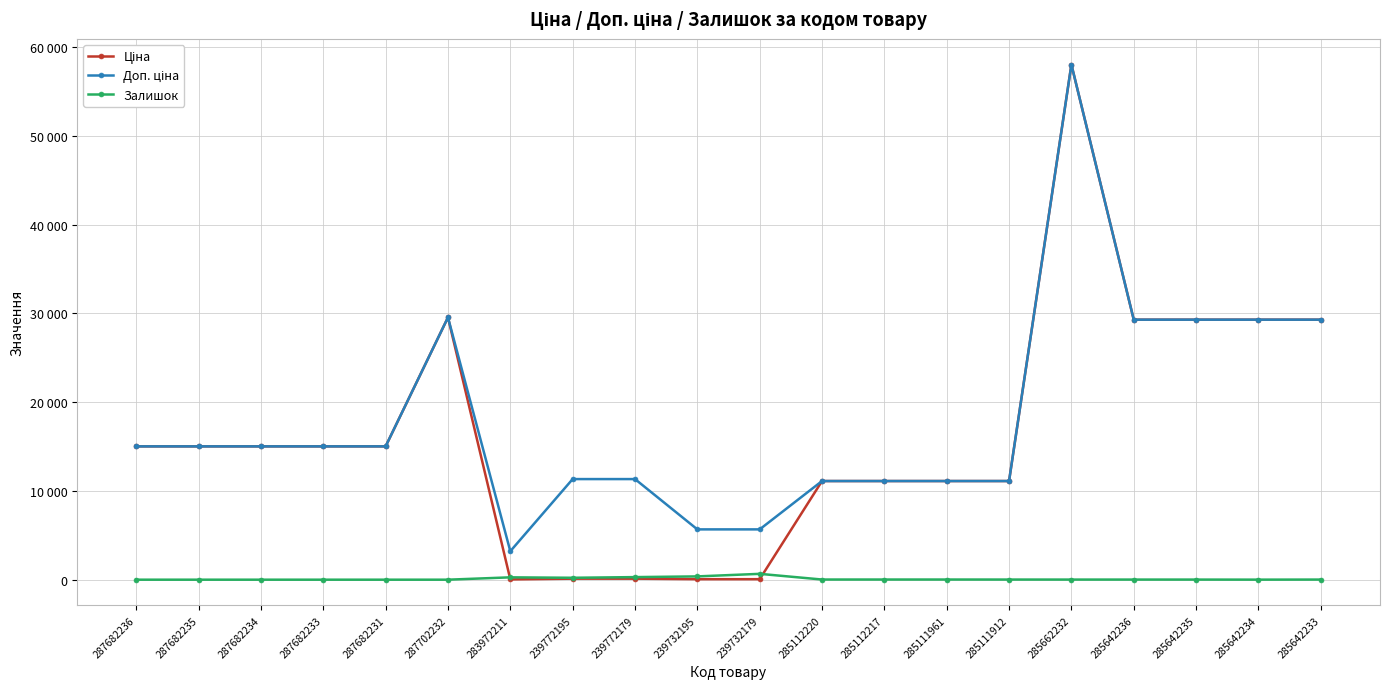

True or false: Ціна has more than 1 interior local peaks.

True